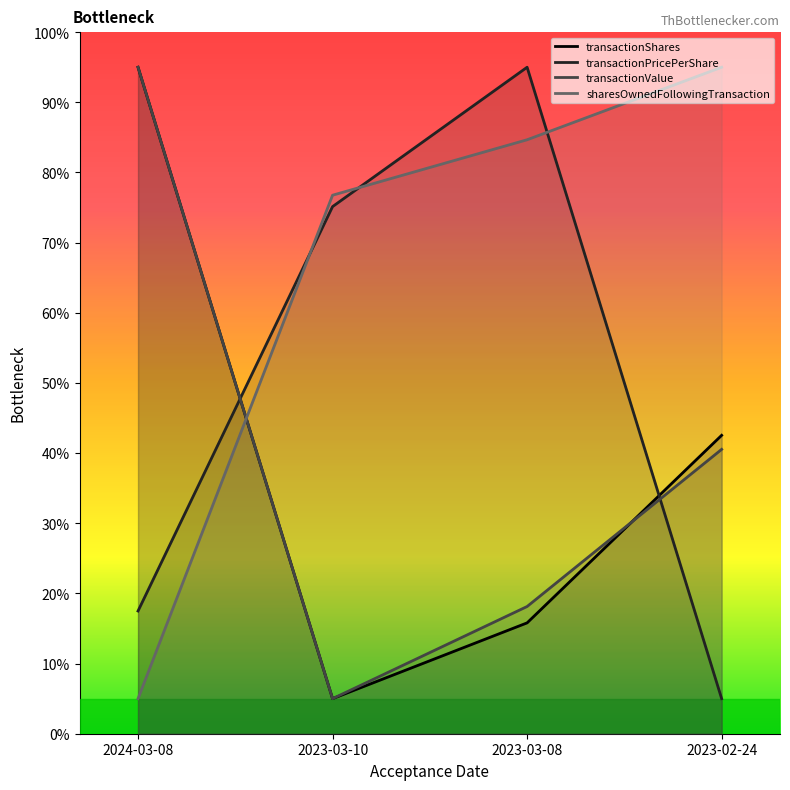

How many lines are shown in the chart?

4